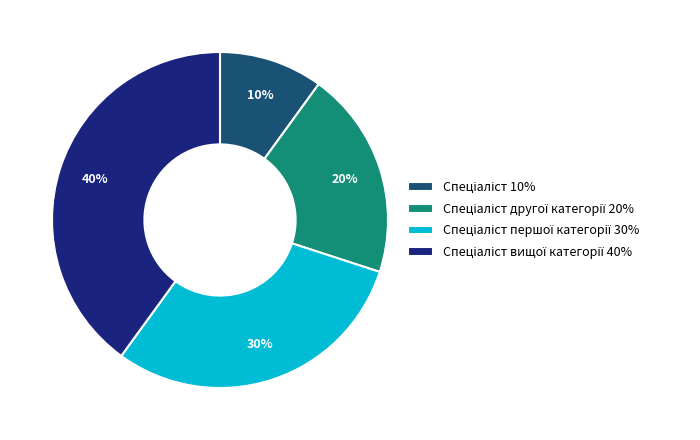

Is there any slice that represents more than half of the pie?

No